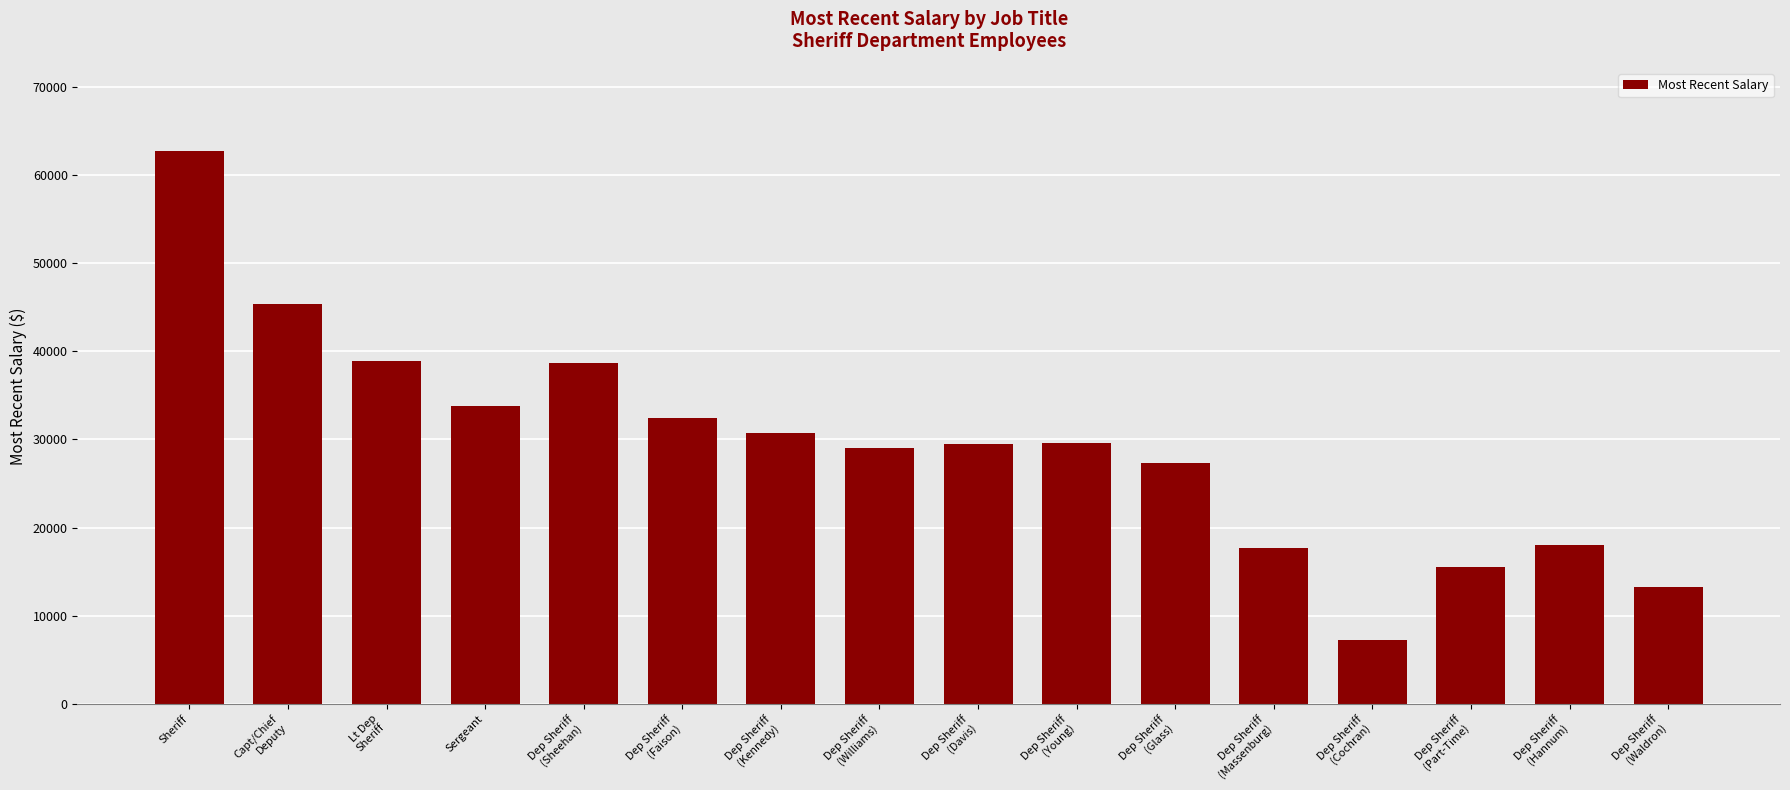

What is the greatest value displayed?

62750.9